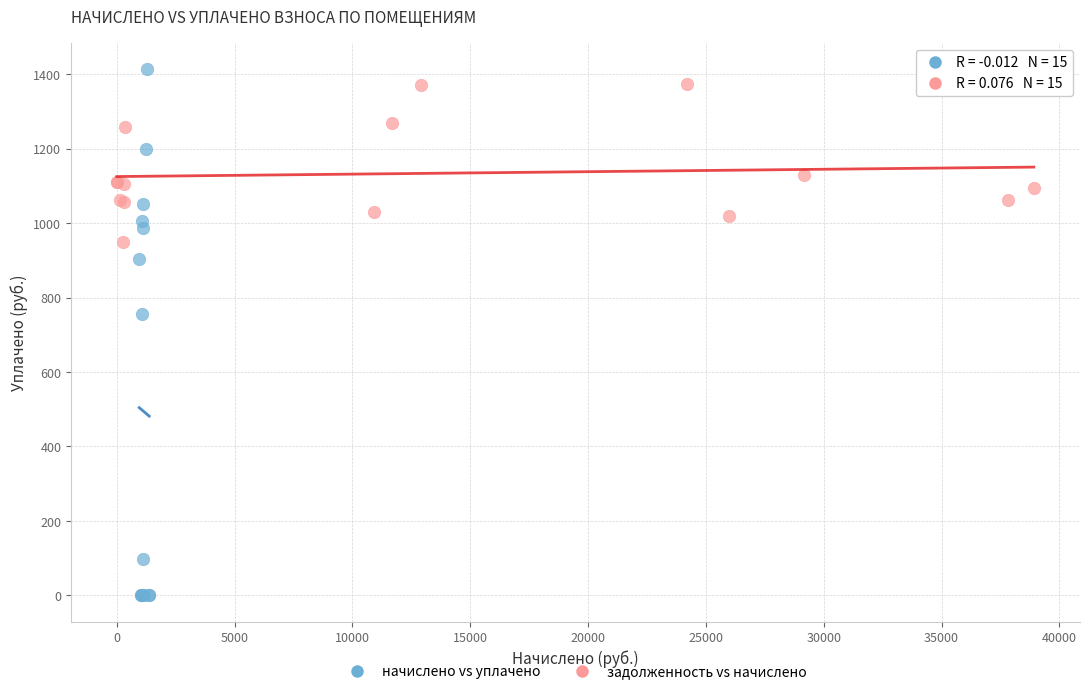

Which series contains the lowest Y value?

начислено vs уплачено